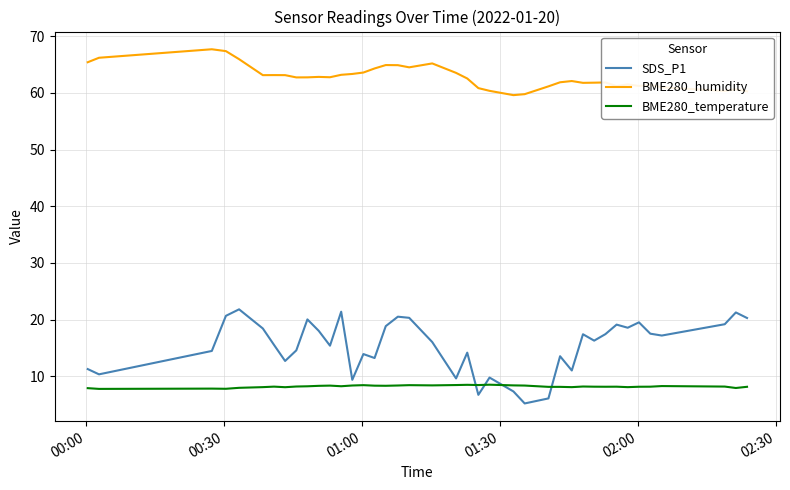

True or false: BME280_humidity and BME280_temperature cross at least once.

False